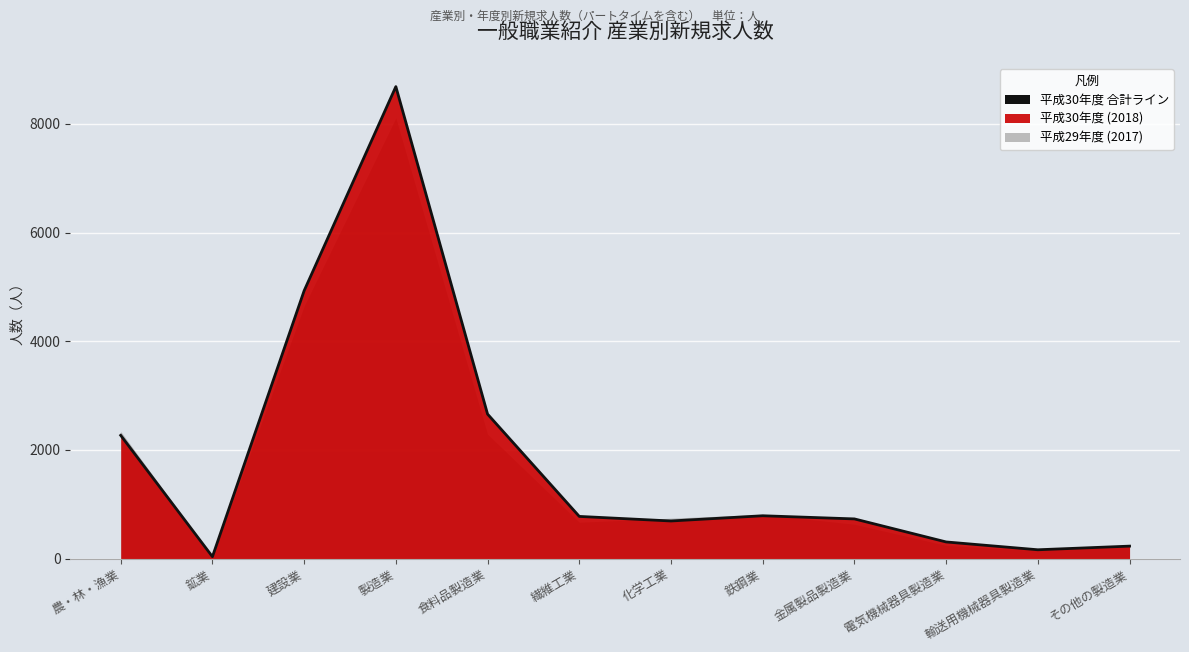

Is it true that the value at 製造業 is 8686?

True